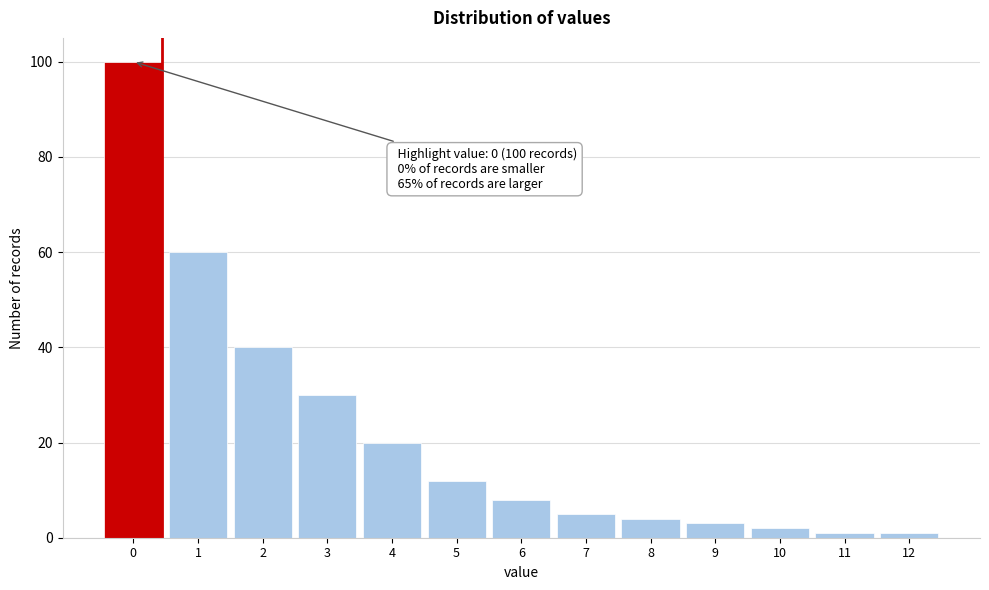

Reading left to right, what are all the values shown in this chart?

0=100	1=60	2=40	3=30	4=20	5=12	6=8	7=5	8=4	9=3	10=2	11=1	12=1